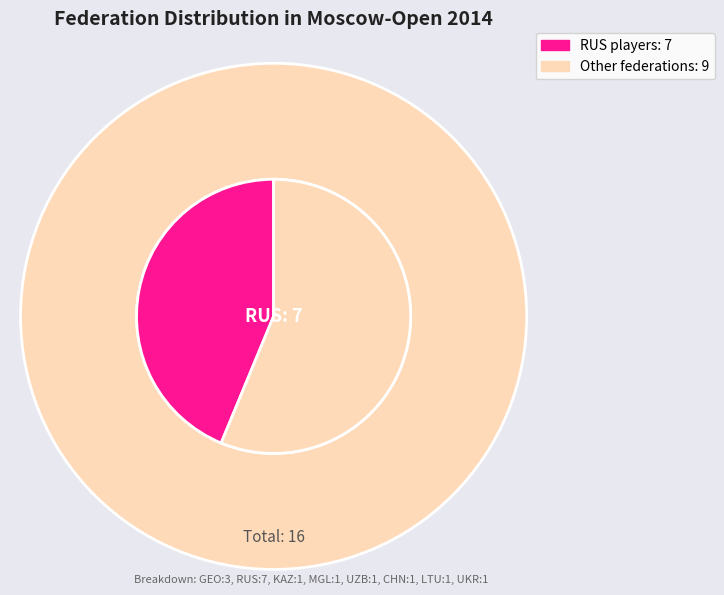

What percentage do RUS and CHN together represent?

50.0%